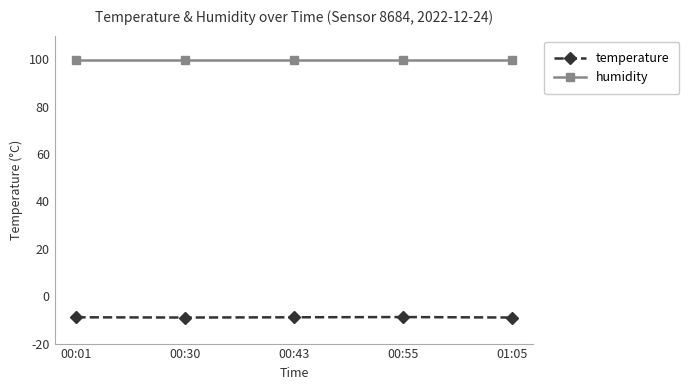

What is the total value across all series at 00:01?

91.0